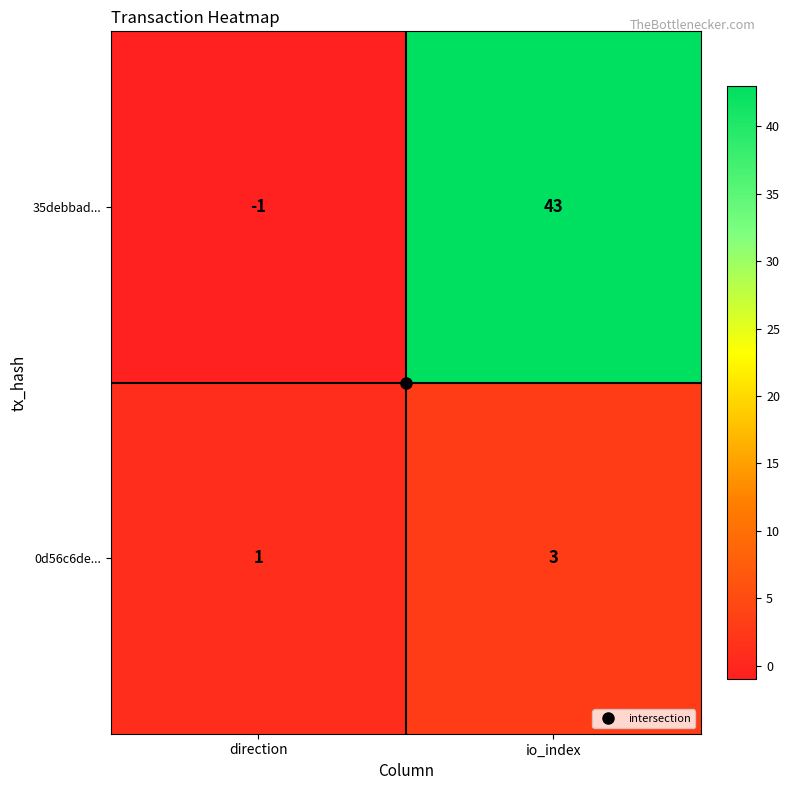

What is the greatest value displayed?

43